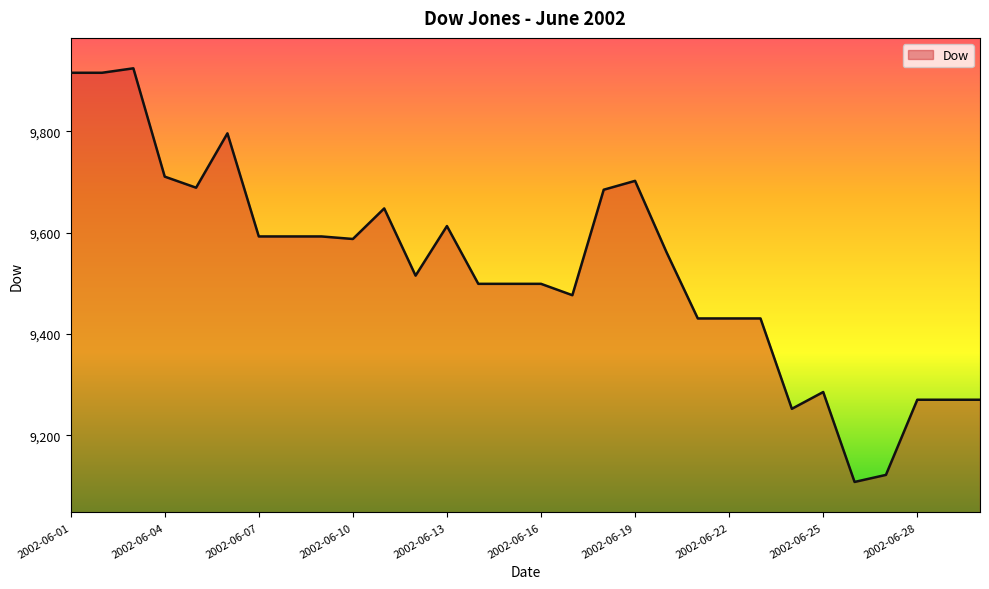

What is the smallest value displayed?

9108.2